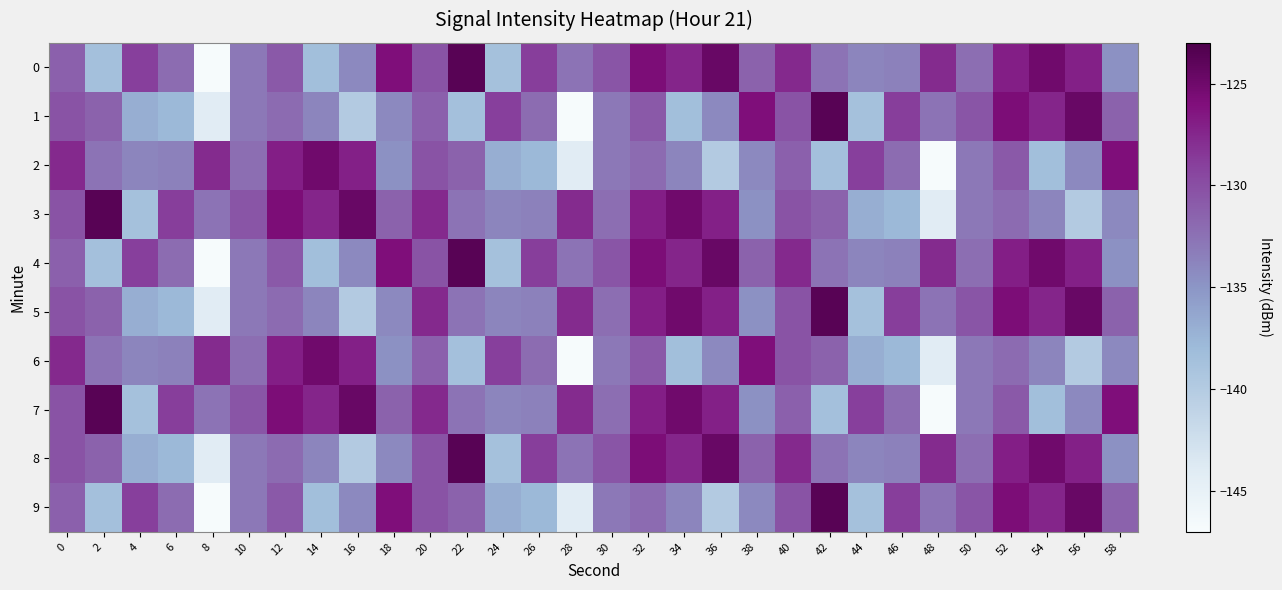

Rank the series at 36 from lowest to highest value.

2, 9, 1, 6, 3, 5, 7, 0, 4, 8